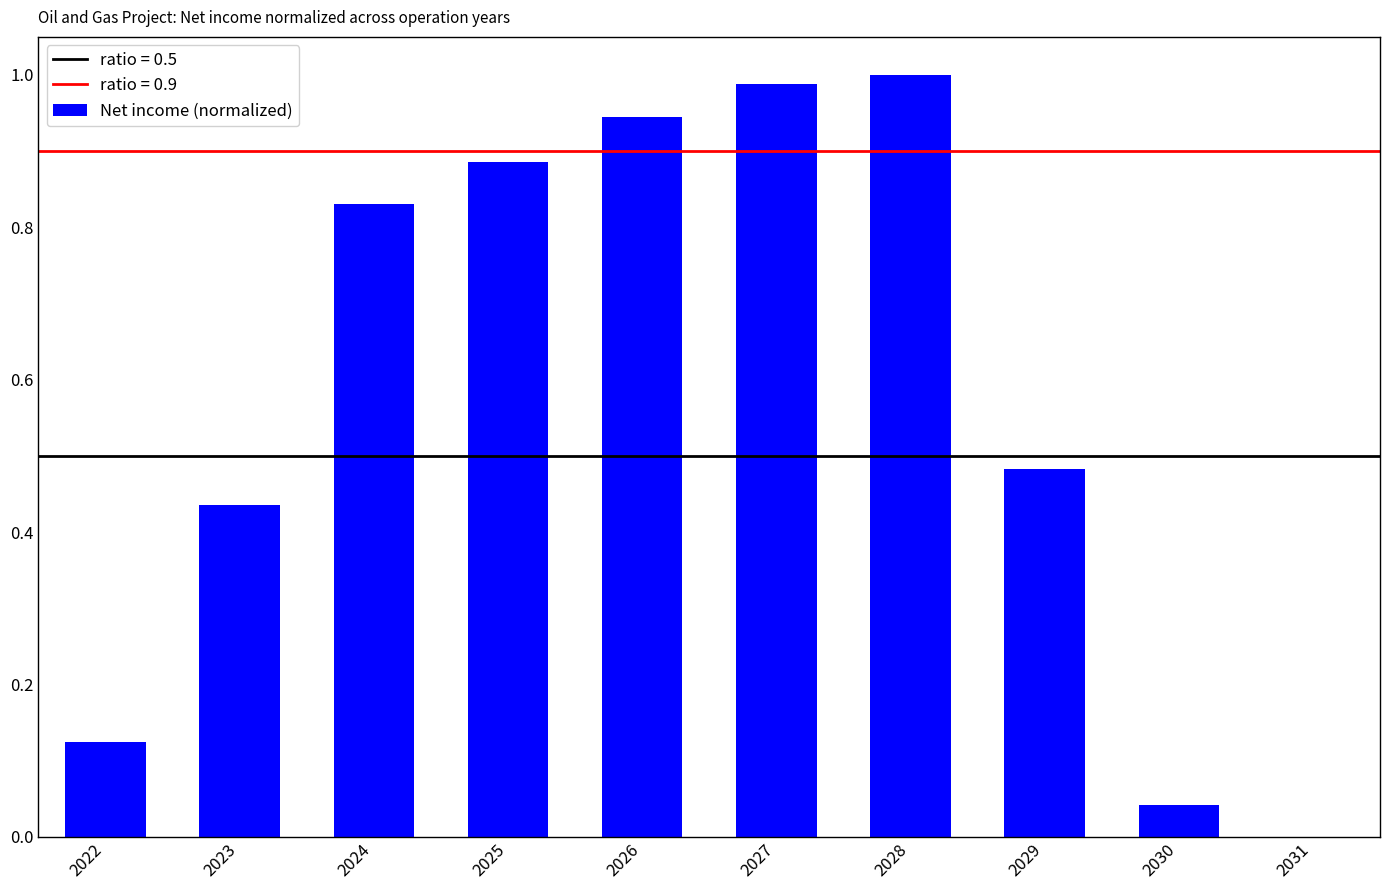

The chart shows a value of 0.4 at 2024. True or false?

False